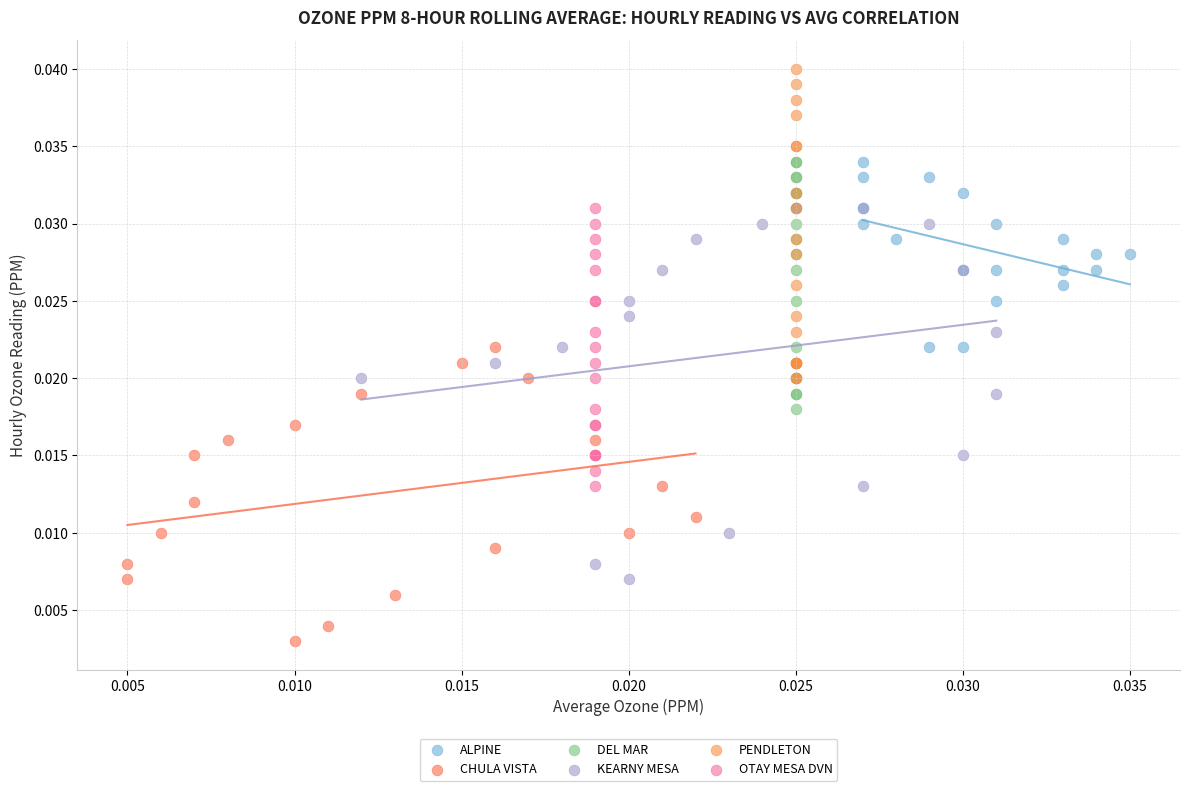

What are all the series names shown in the legend?

ALPINE, CHULA VISTA, DEL MAR, KEARNY MESA, PENDLETON, OTAY MESA DVN